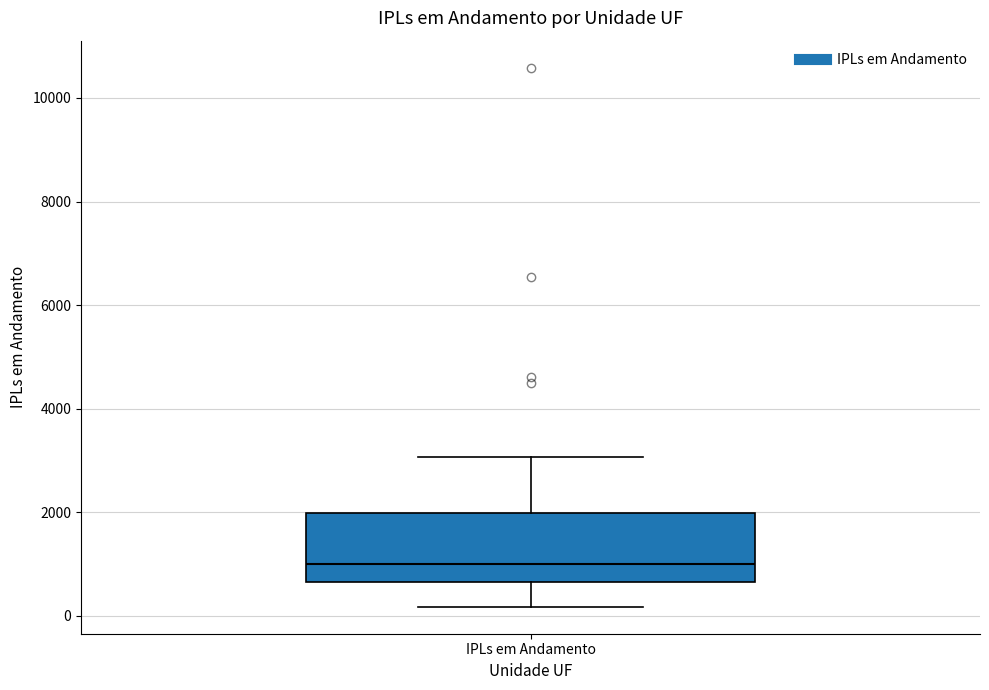

Where is the lower edge of the box for IPLs em Andamento on the y-axis? The values are not printed on the chart, so give them approximately, as read against the axis.

600